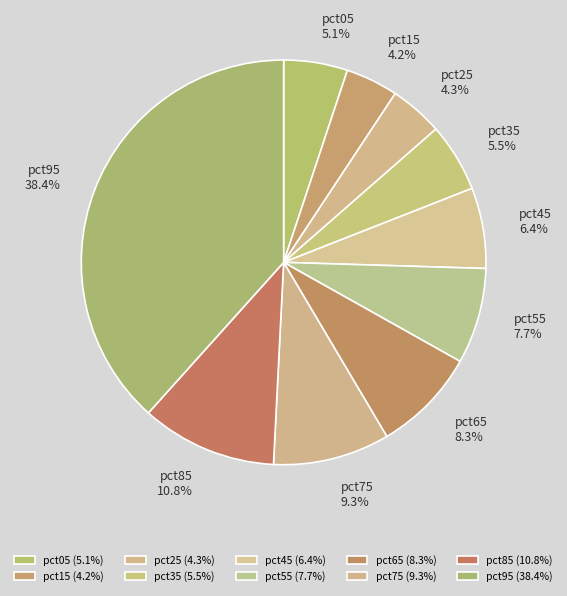

Is there a majority slice in this chart?

No